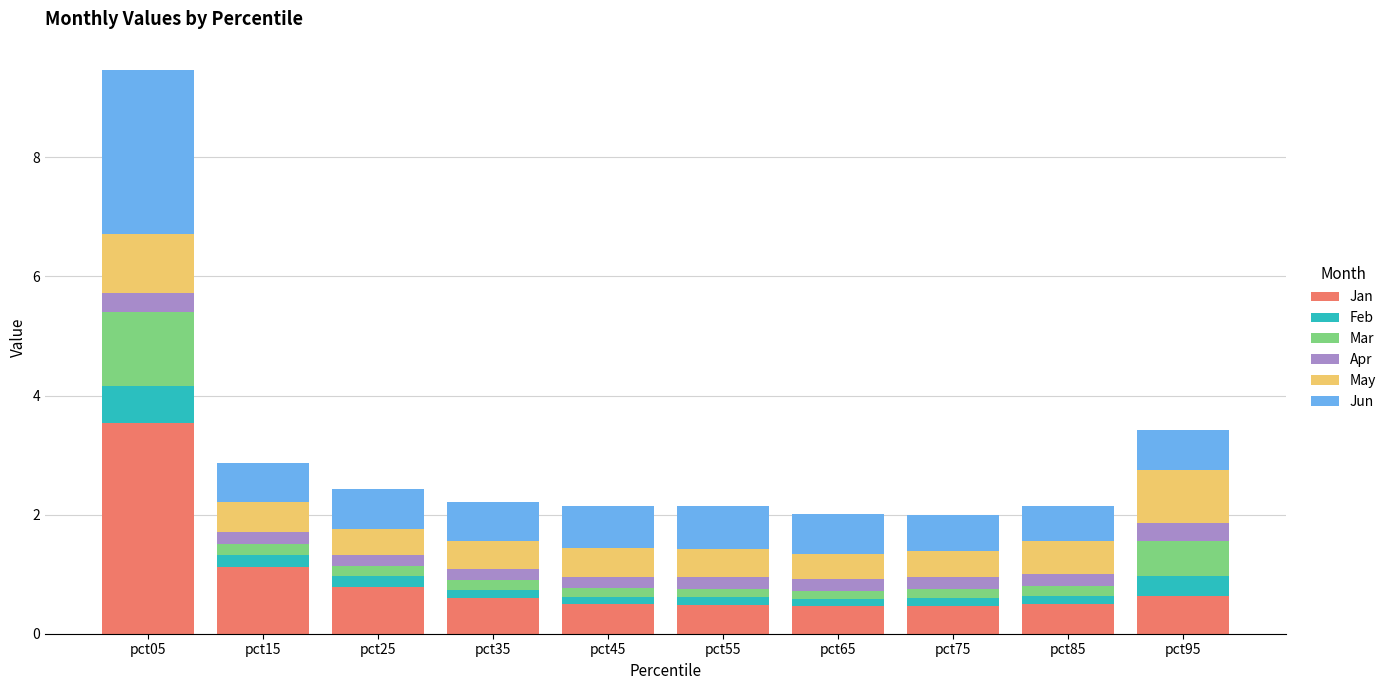

What is the difference between the maximum and minimum values in the Jan series?

3.1